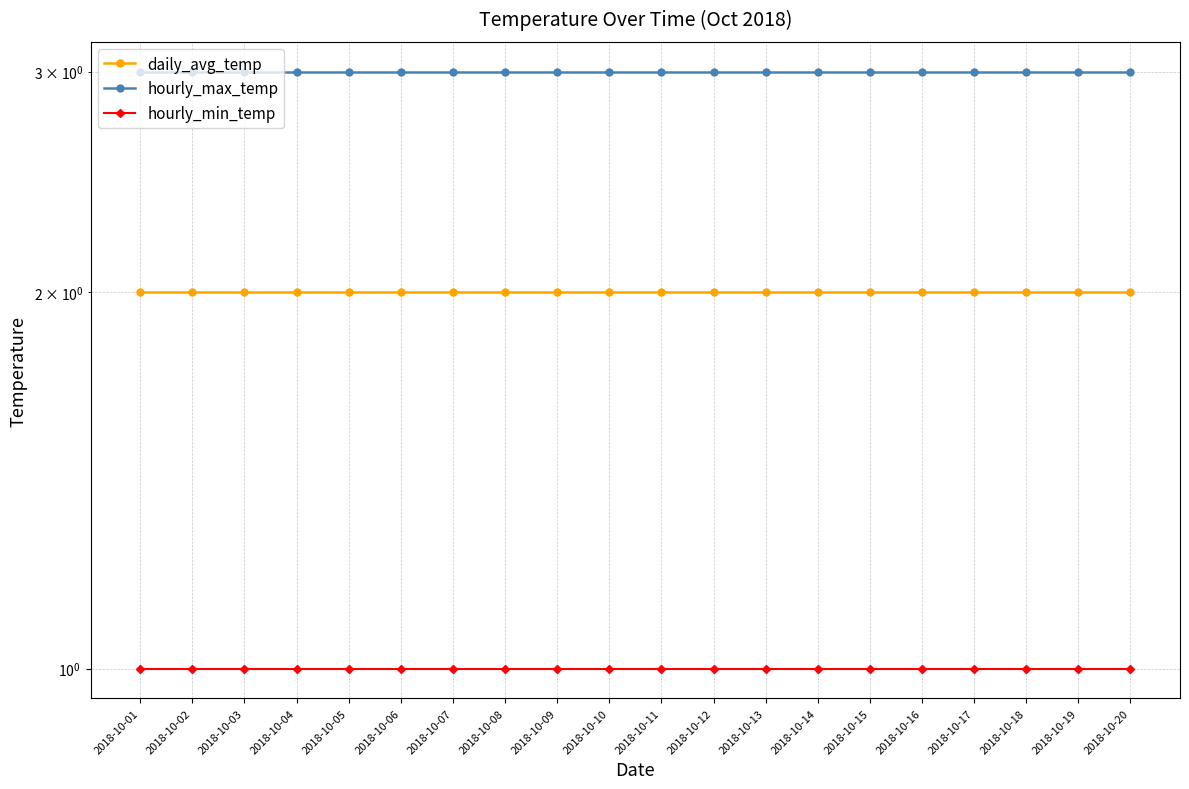

Where is hourly_min_temp nearest to the value 1?

2018-10-01